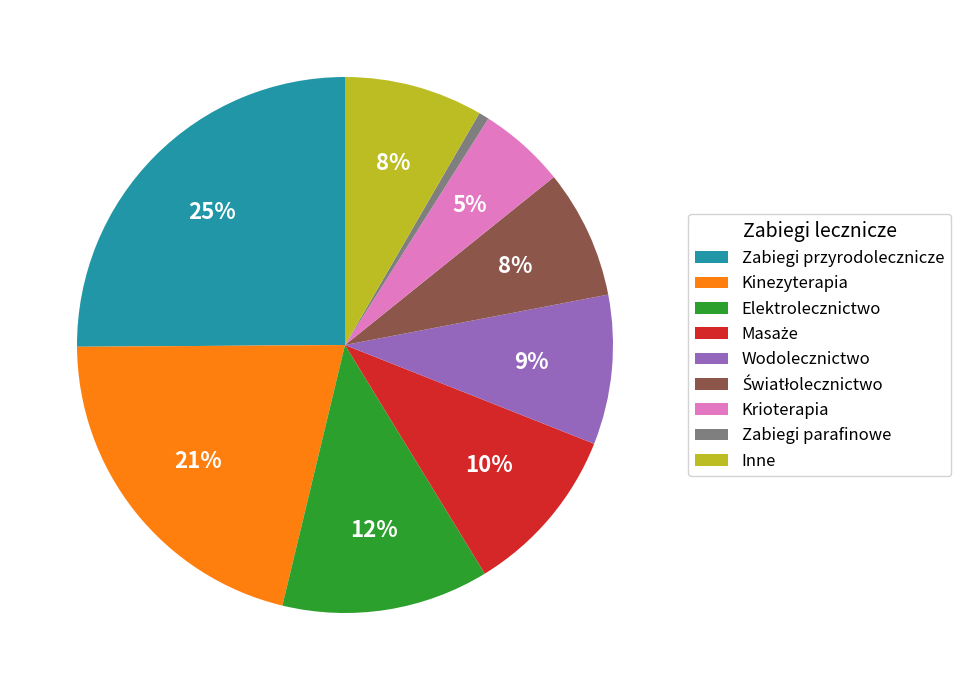

What is the ratio of the value at Elektrolecznictwo to the value at Krioterapia?

2.4